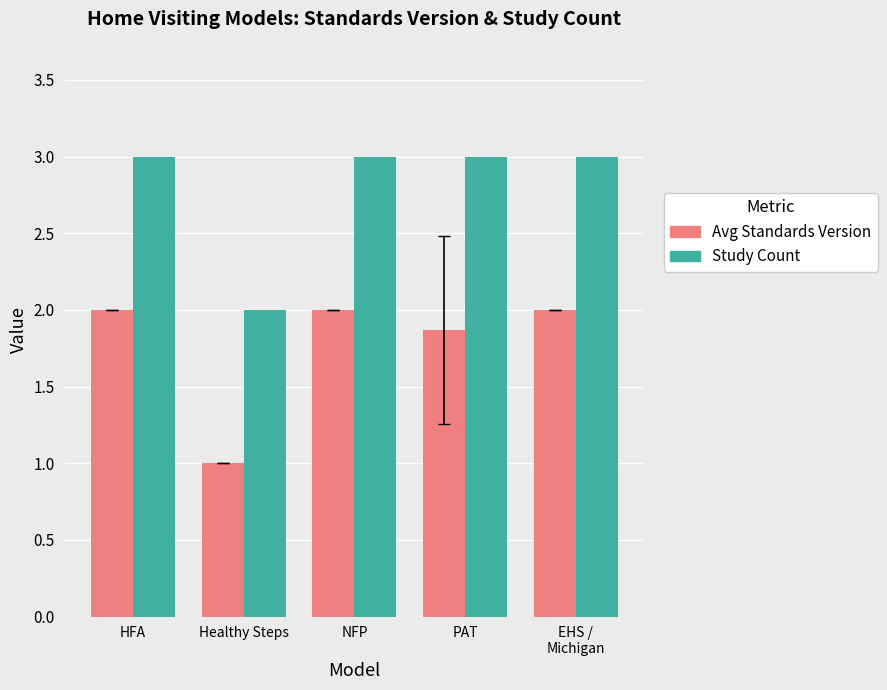

How many bars are there in each group?

2